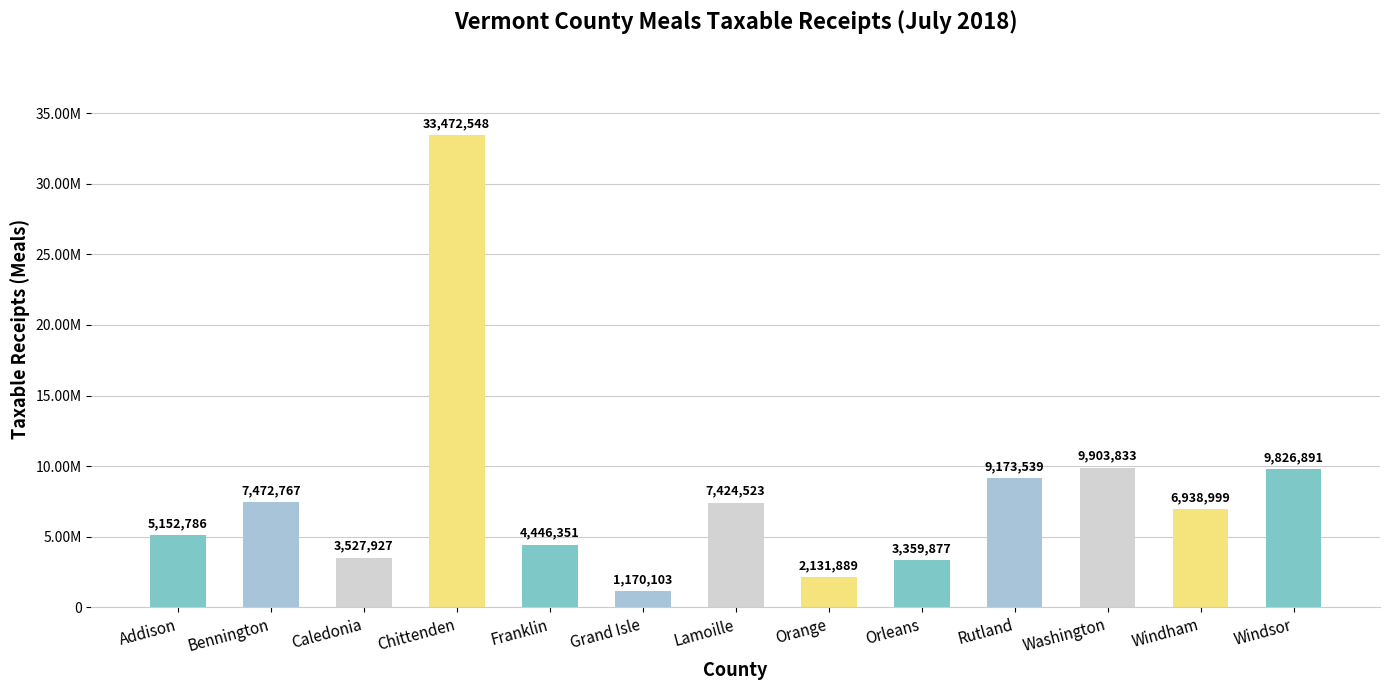

Rank the categories by value from highest to lowest.

Chittenden, Washington, Windsor, Rutland, Bennington, Lamoille, Windham, Addison, Franklin, Caledonia, Orleans, Orange, Grand Isle